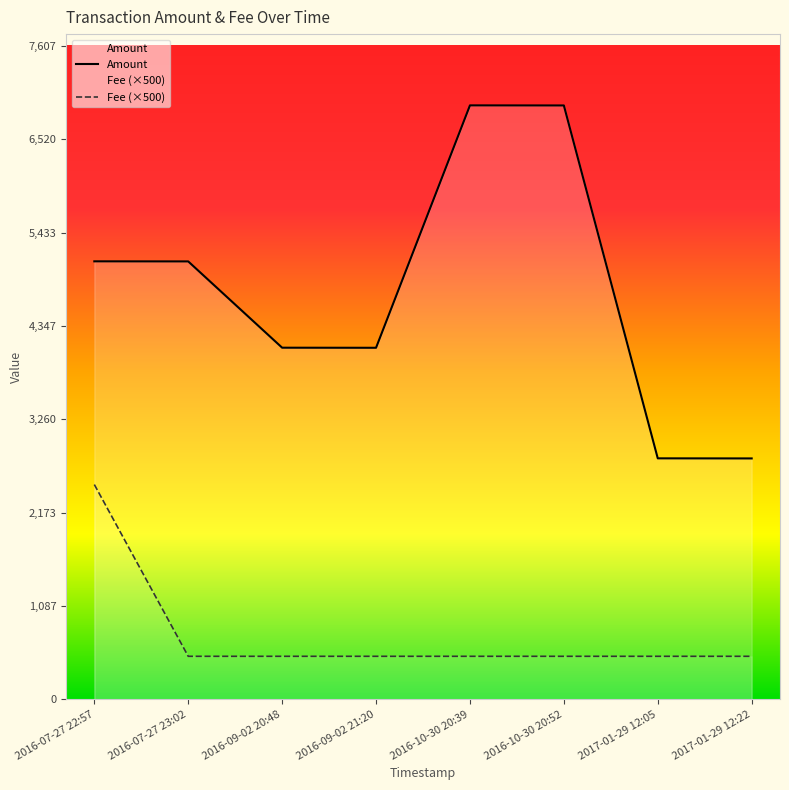

The Fee series shows 500.0 at 2017-01-29 12:05. True or false?

True